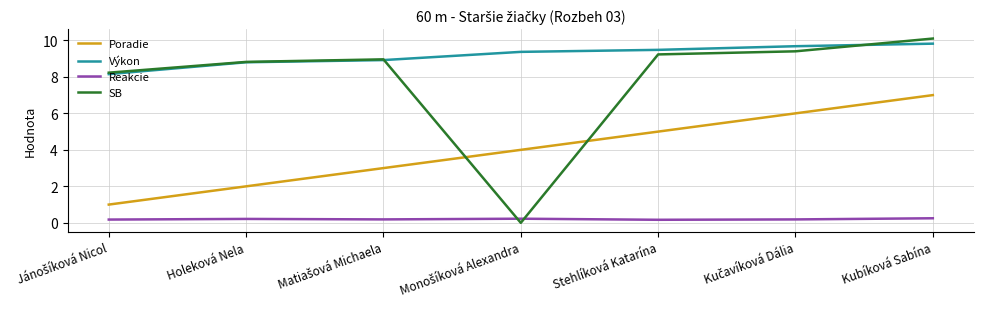

What is the maximum value for Výkon?

9.8